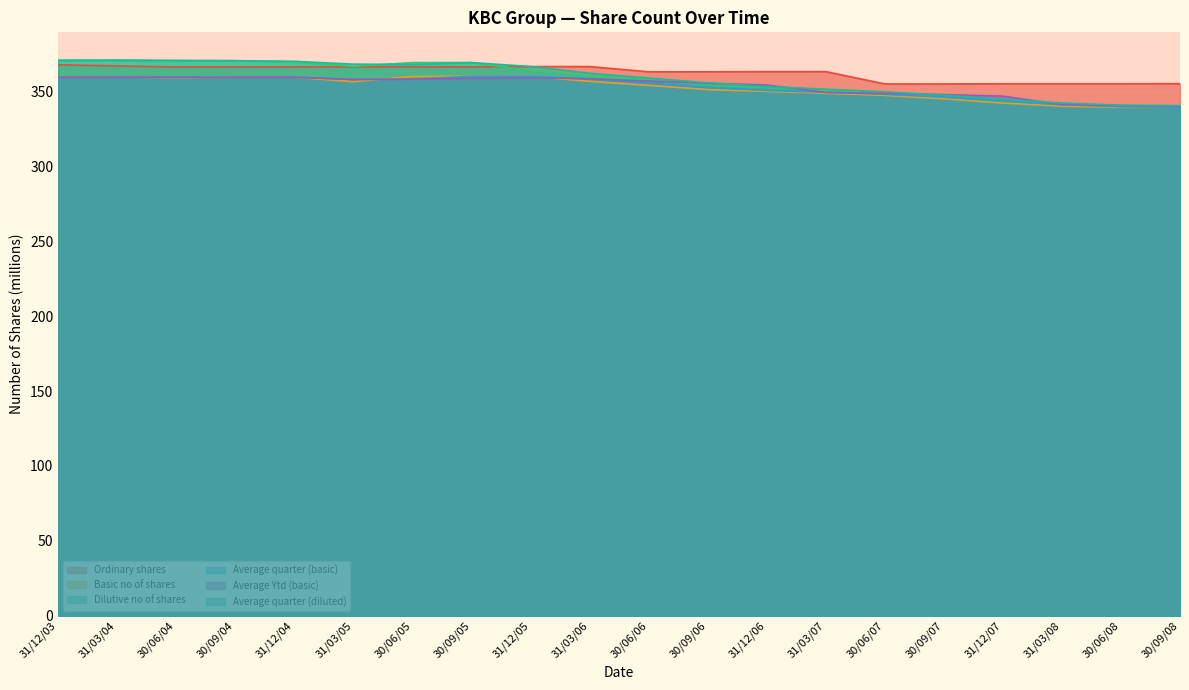

Which series has the largest total across all categories?

Ordinary shares